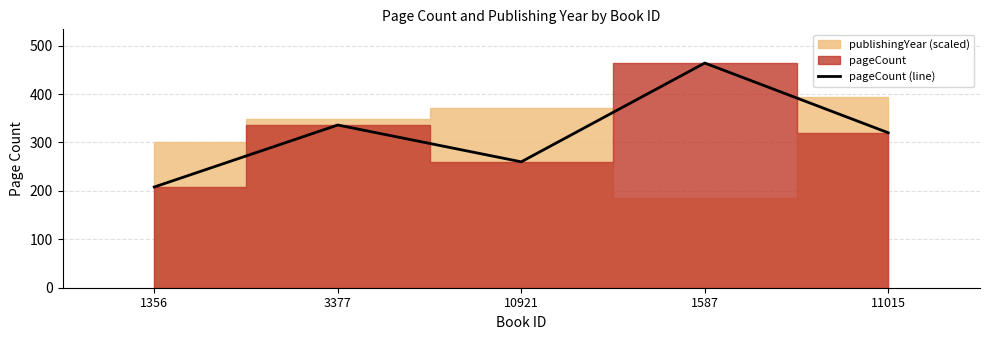

What is the value of the 1st point from the left?

208